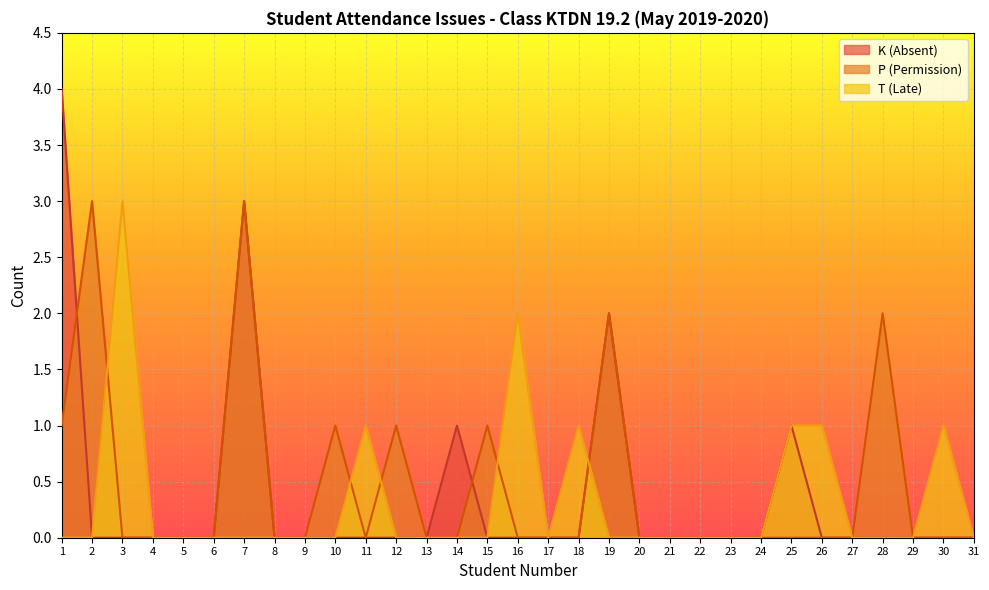

At 18, list the series in order from smallest to largest.

K (Absent), P (Permission), T (Late)